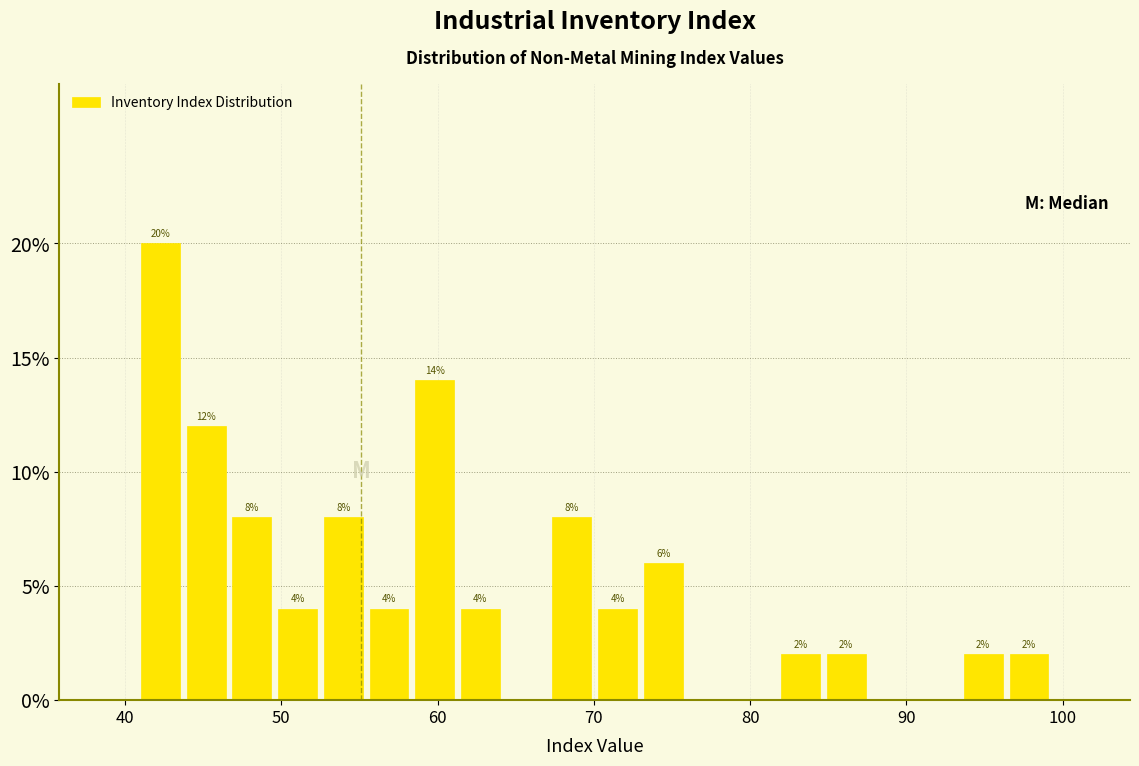

Read against the x-axis, roughly where is the centre of the tallest bar?

42